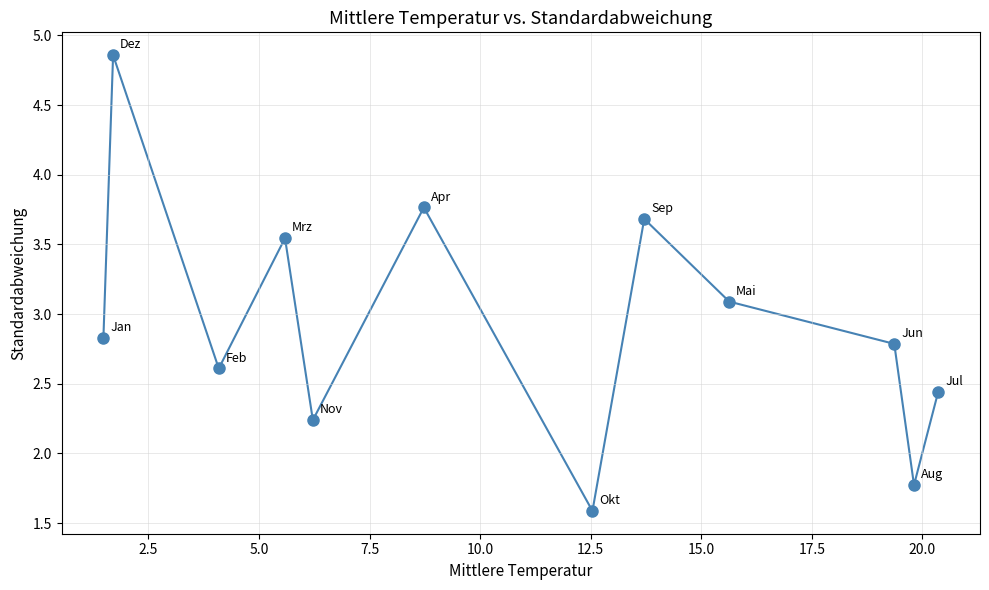

What is the range of X values (max minus min)?

18.9